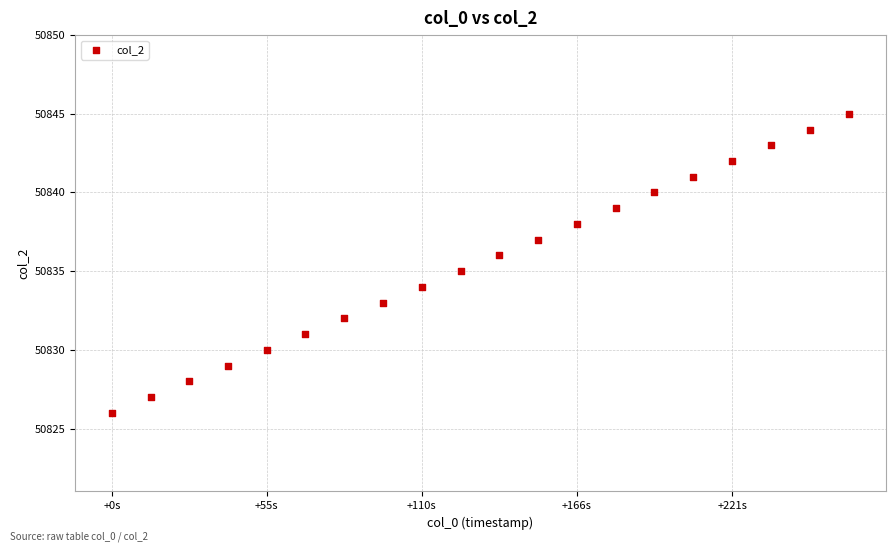

What is the range of Y values (max minus min)?

19